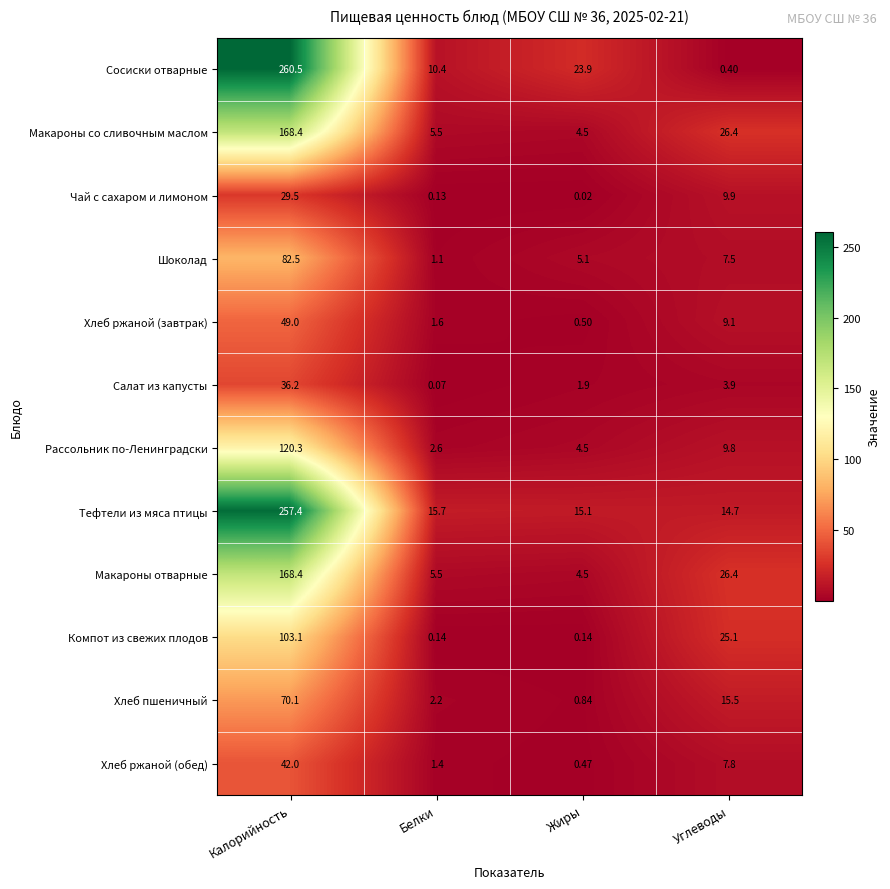

Which series has the widest spread of values?

Сосиски отварные